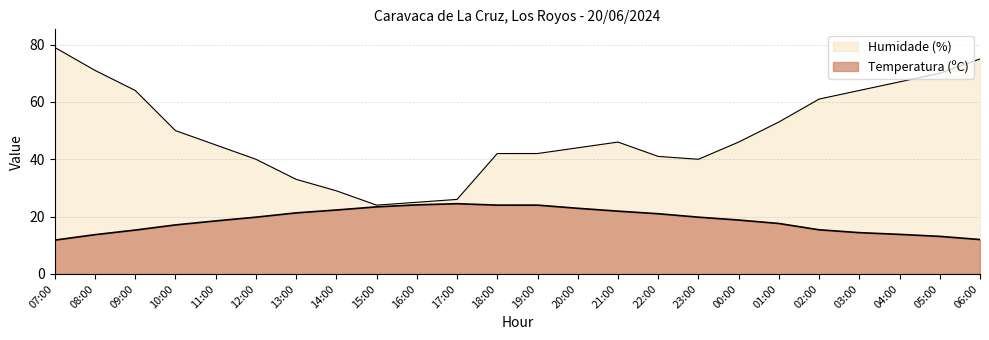

What is the value of the Temperatura (ºC) point at the 13th from the left?

24.0